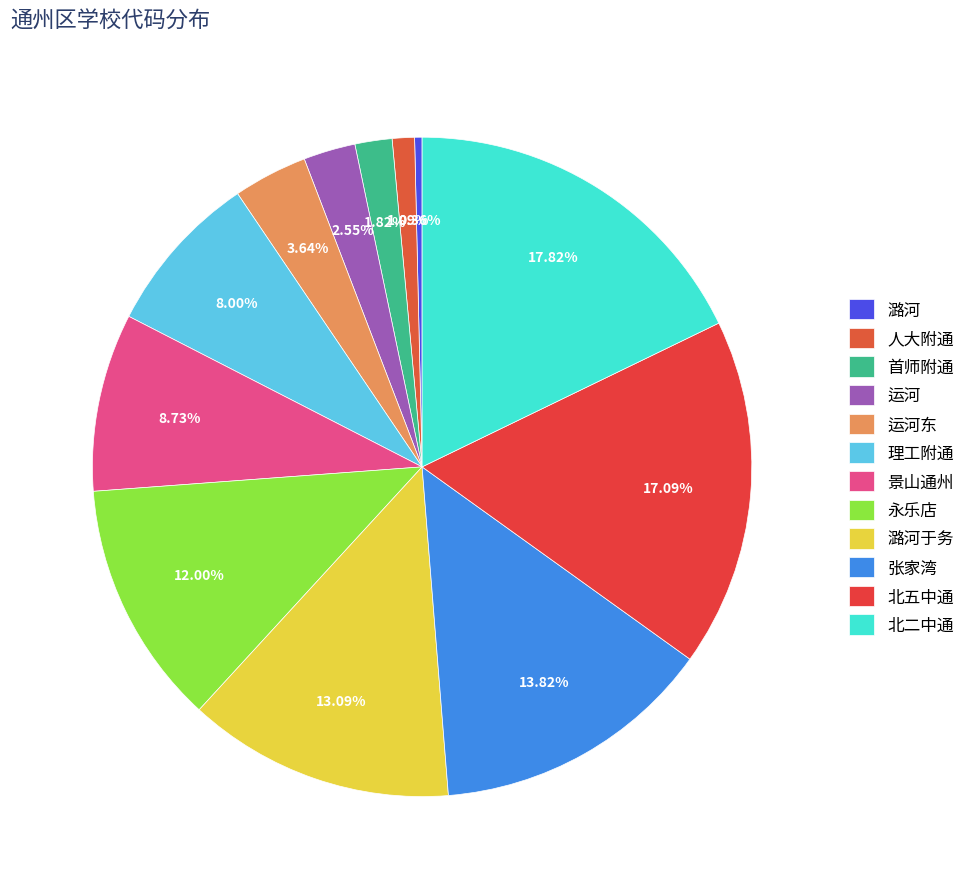

Count the number of slices in the pie.

12